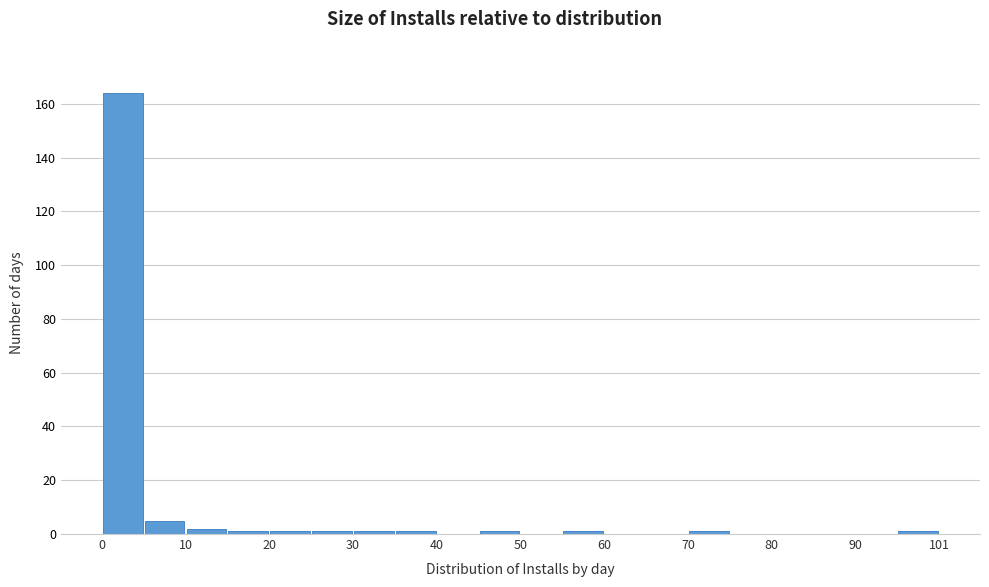

Read against the x-axis, roughly where is the centre of the tallest bar?

2